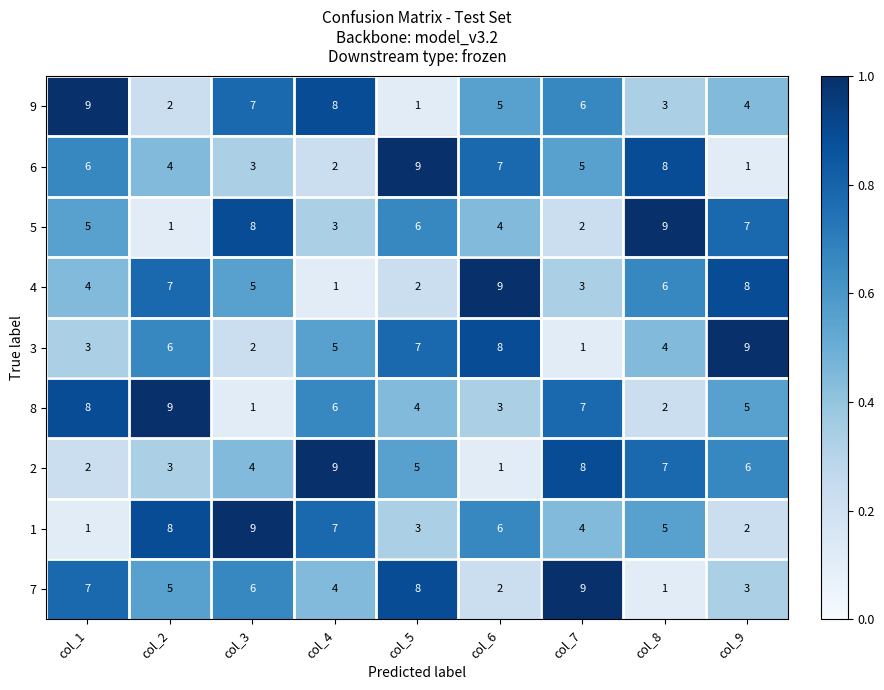

At how many categories does at least one series exceed 8?

9